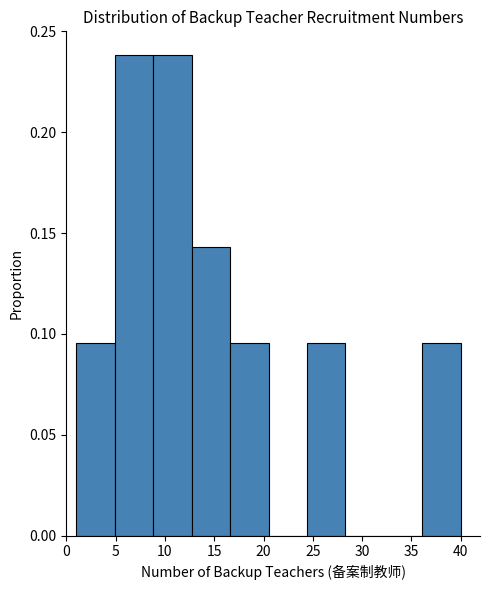

What is the height of the bar covering 8.8 to 12.7 on the x-axis? Neither the bar edges nor the heights are printed on the chart, so give them approximately, as read against the axes.

0.240